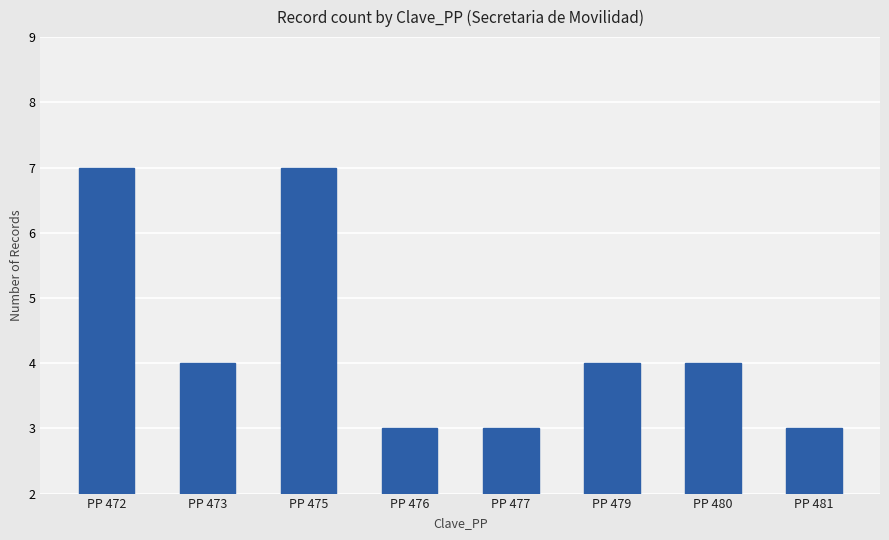

What is the smallest value displayed?

3